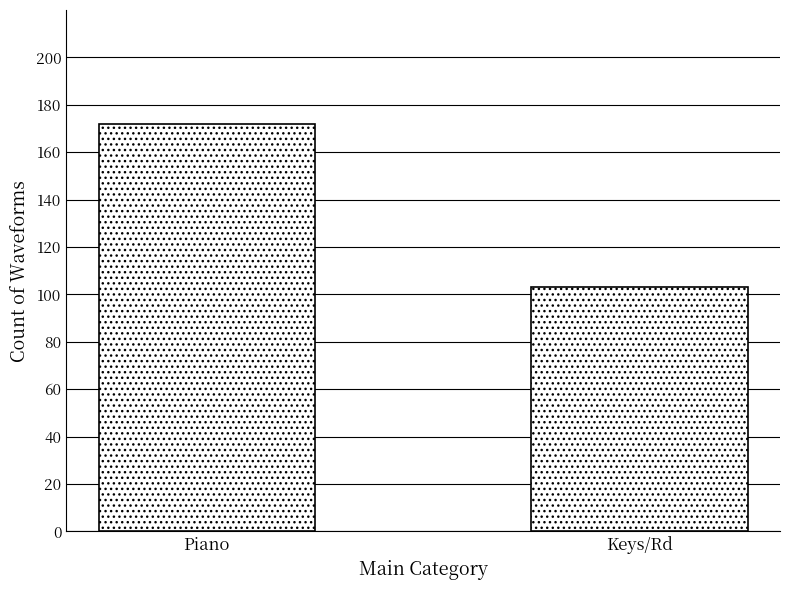

Reading right to left, list all the values displayed in this chart.

103	172